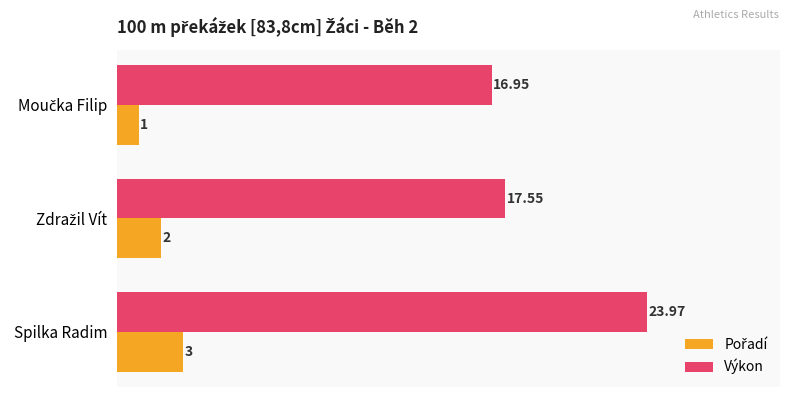

Which series has the widest spread of values?

Výkon